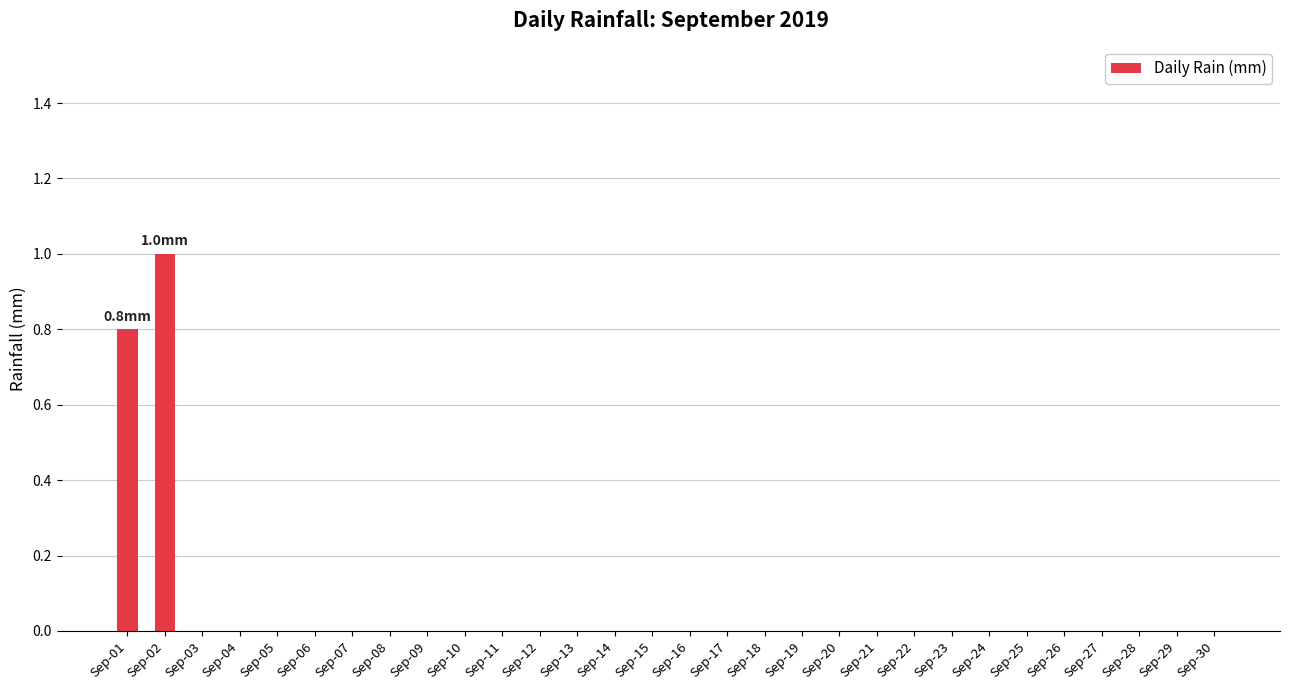

What is the average value?

0.1